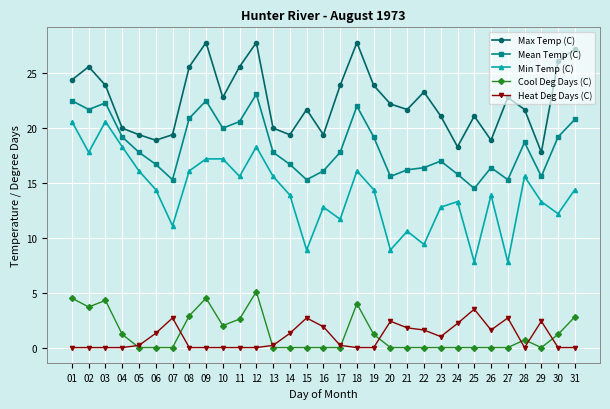

The Max Temp (C) series shows 10.9 at 05. True or false?

False